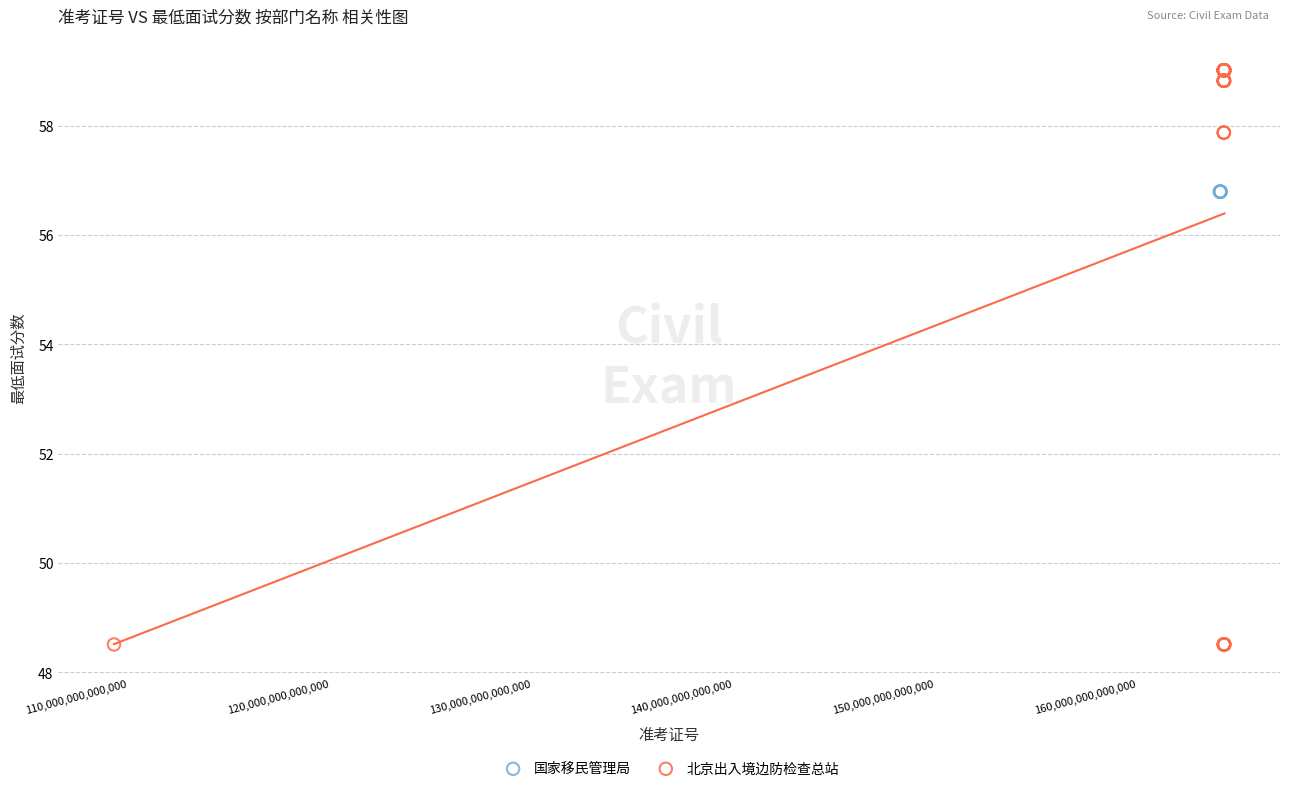

Which series reaches the maximum Y coordinate?

北京出入境边防检查总站